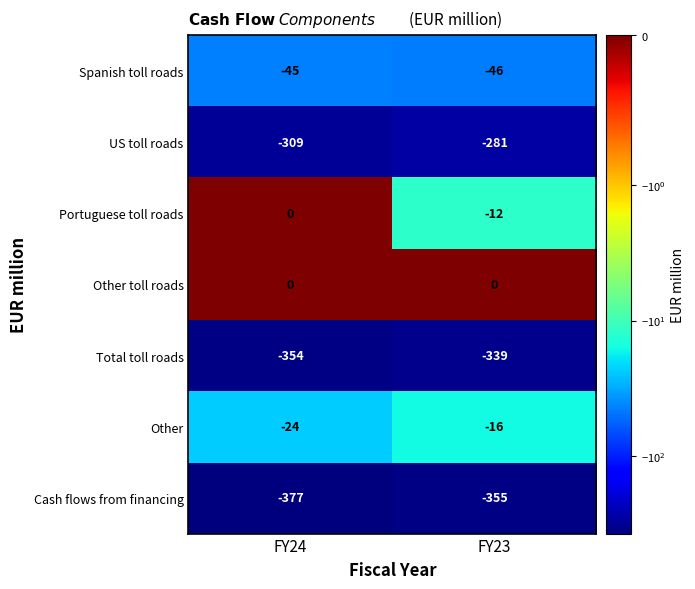

Rank the series at FY23 from lowest to highest value.

Cash flows from financing, Total toll roads, US toll roads, Spanish toll roads, Other, Portuguese toll roads, Other toll roads